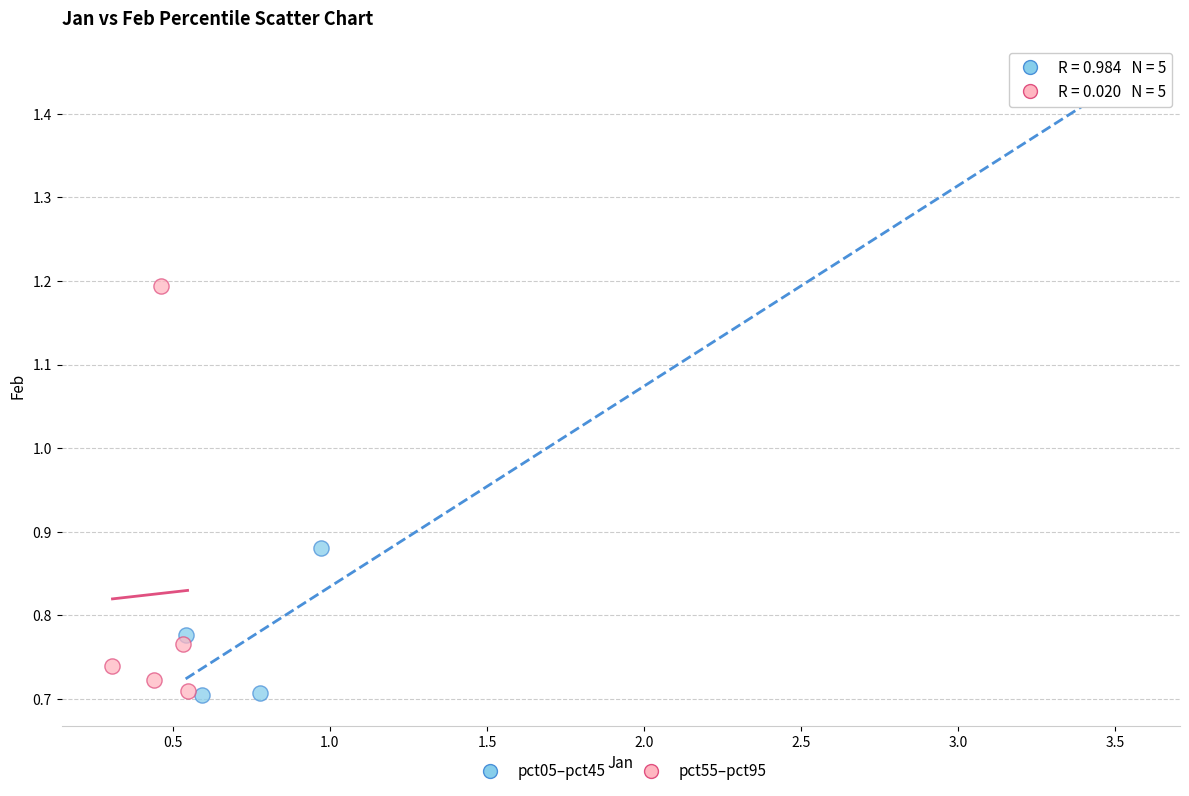

Which series has the widest spread of Y values?

pct05–pct45